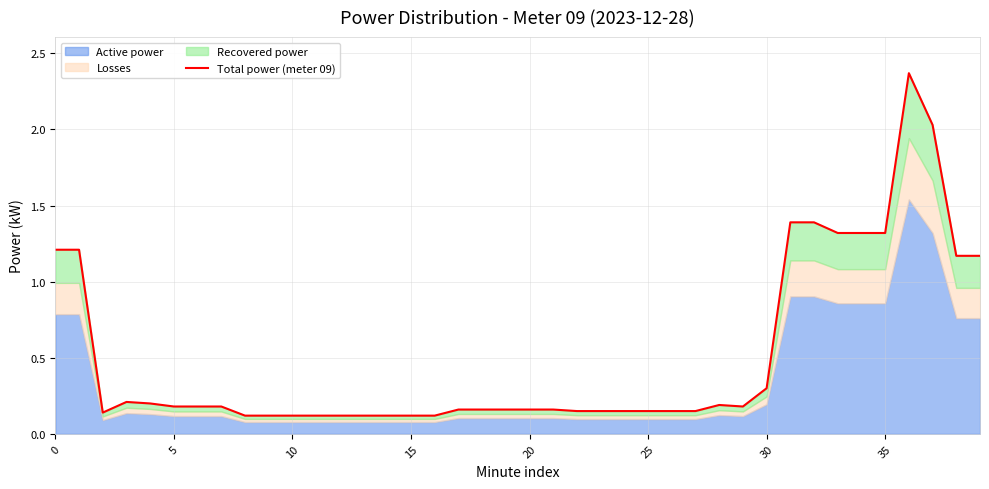

Does the chart display data point markers on the line(s)?

No